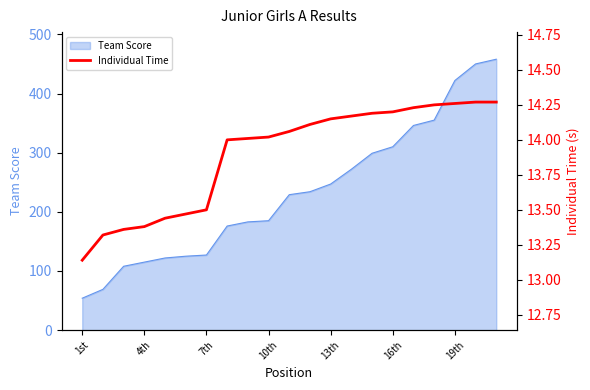

What is the ratio of the value at 11 to the value at 20?

1.0